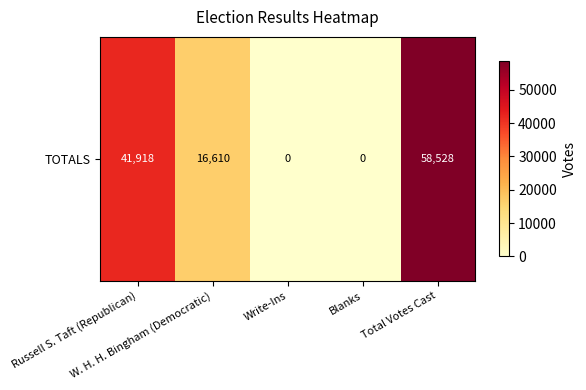

At which category does the chart reach its minimum across all series?

Write-Ins